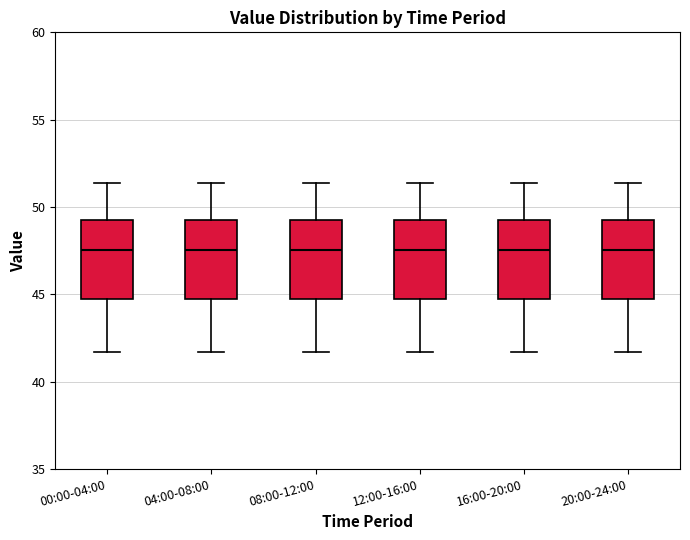

Reading left to right, read every box against the y-axis: the position of its median line, the range the box covers, and the ends of its whiskers. The values are not printed on the chart, so give them approximately, as read against the axis.

00:00-04:00: median 47.5, box 44.5 to 49.0, whiskers 41.5 to 51.5
04:00-08:00: median 47.5, box 44.5 to 49.0, whiskers 41.5 to 51.5
08:00-12:00: median 47.5, box 44.5 to 49.0, whiskers 41.5 to 51.5
12:00-16:00: median 47.5, box 44.5 to 49.0, whiskers 41.5 to 51.5
16:00-20:00: median 47.5, box 44.5 to 49.0, whiskers 41.5 to 51.5
20:00-24:00: median 47.5, box 44.5 to 49.0, whiskers 41.5 to 51.5